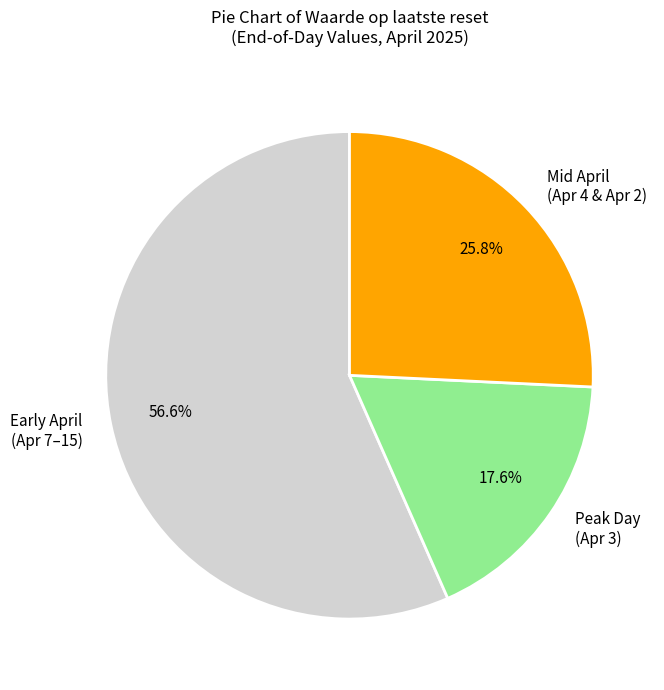

How many slices are in this pie chart?

3